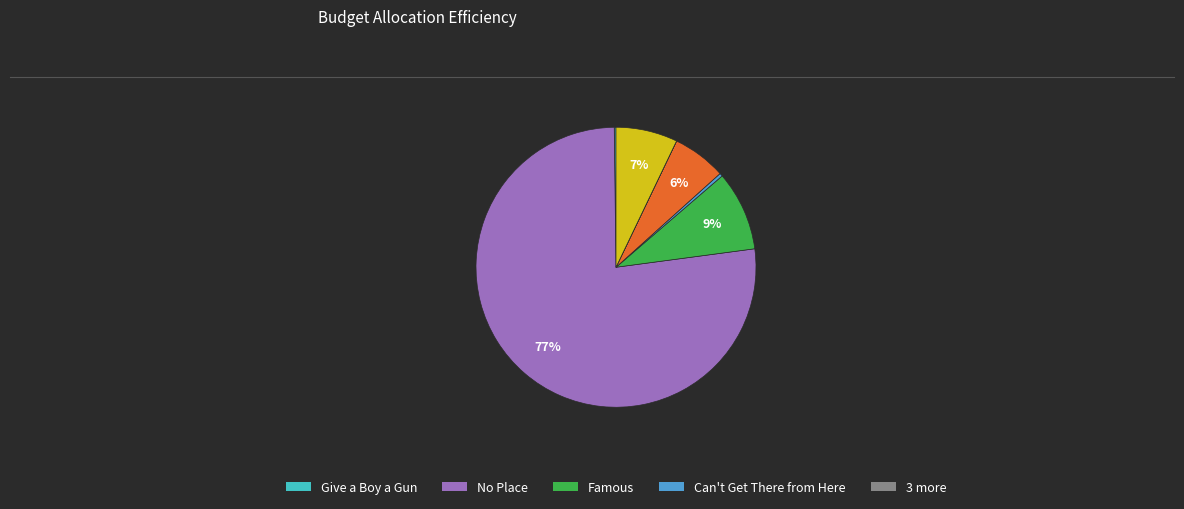

Is there a majority slice in this chart?

Yes